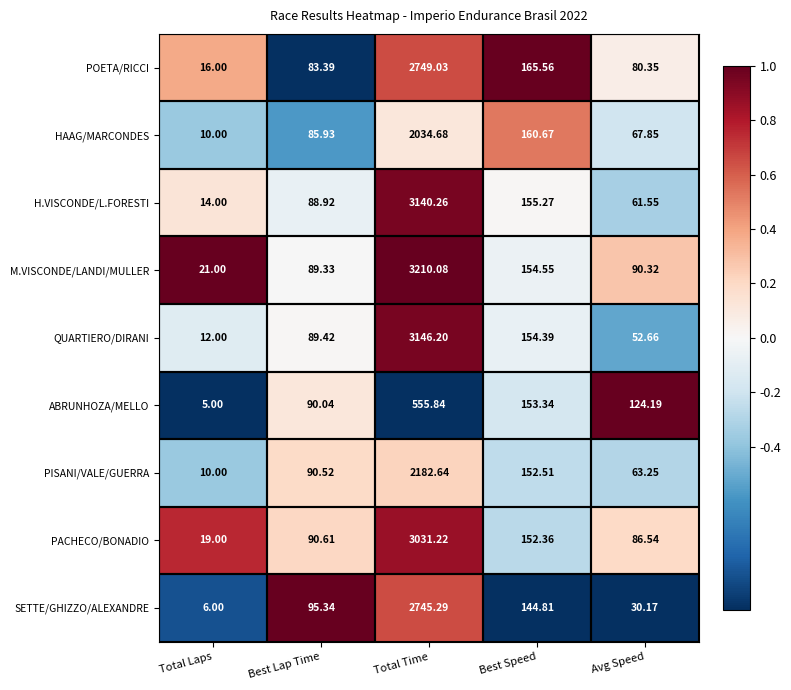

Where does the H.VISCONDE/L.FORESTI series first go above 88?

Best Lap Time